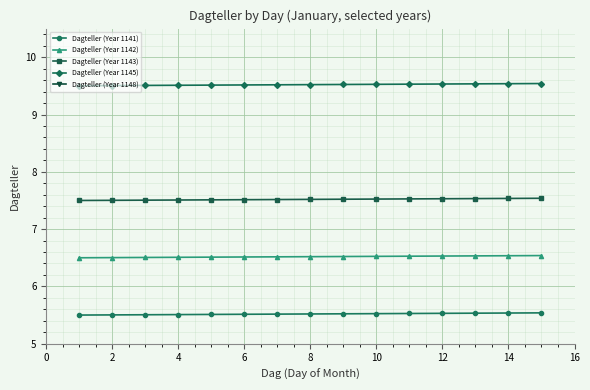

Is it true that Dagteller (Year 1142) equals 6.5 at 6?

True